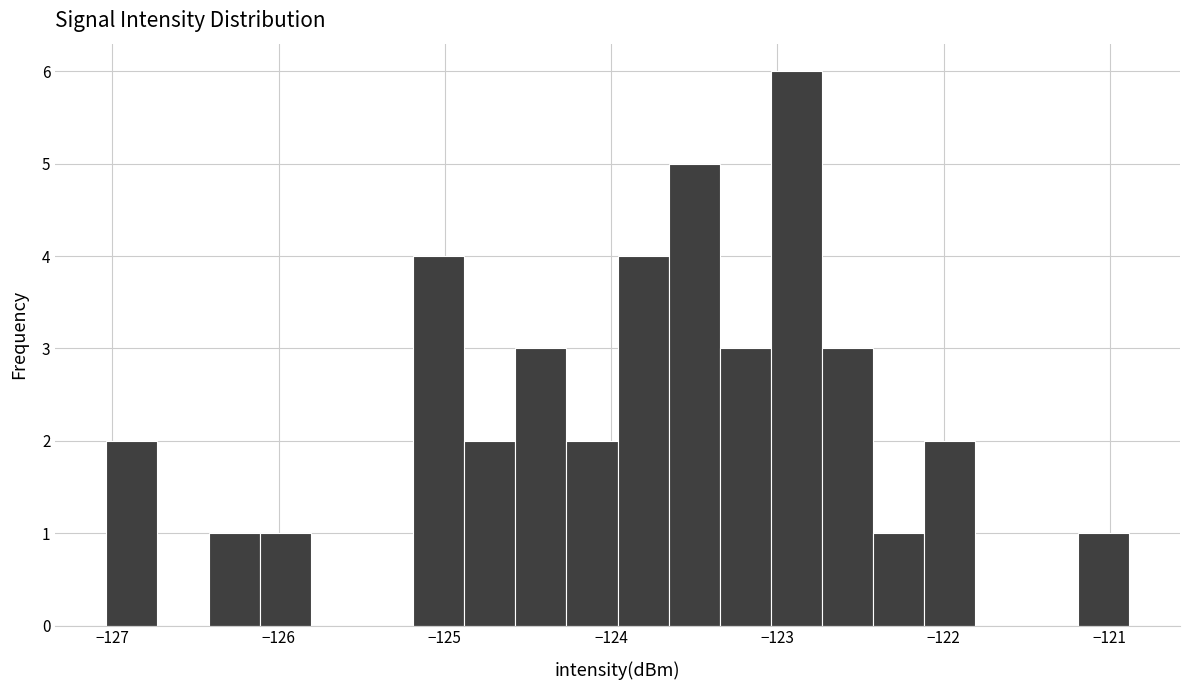

Read against the x-axis, roughly where is the centre of the tallest bar?

-122.9